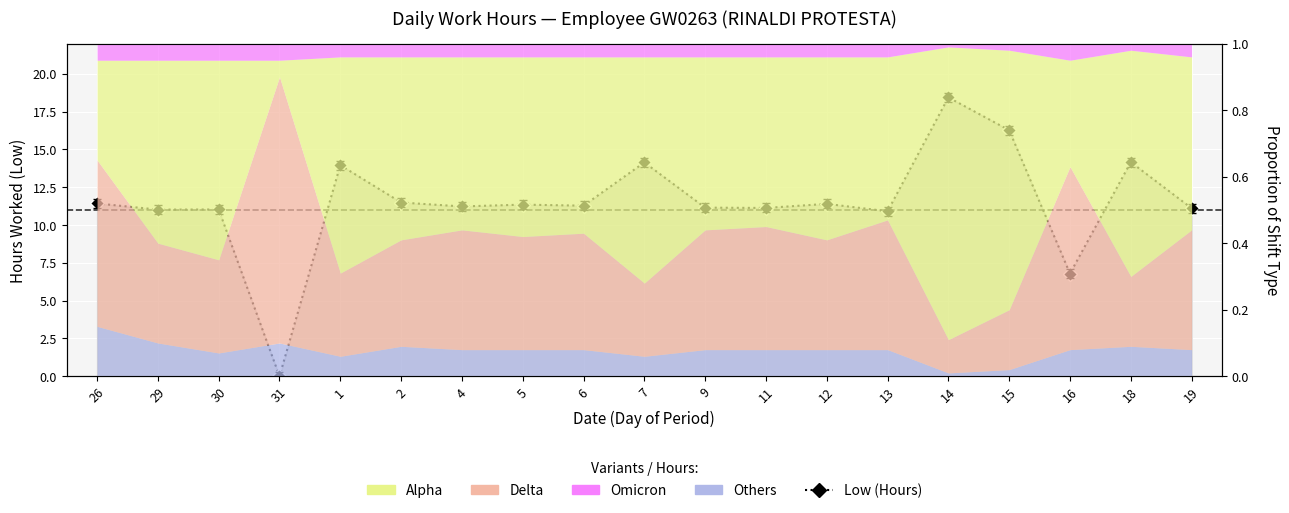

What is the label of the 8th point from the left?

5